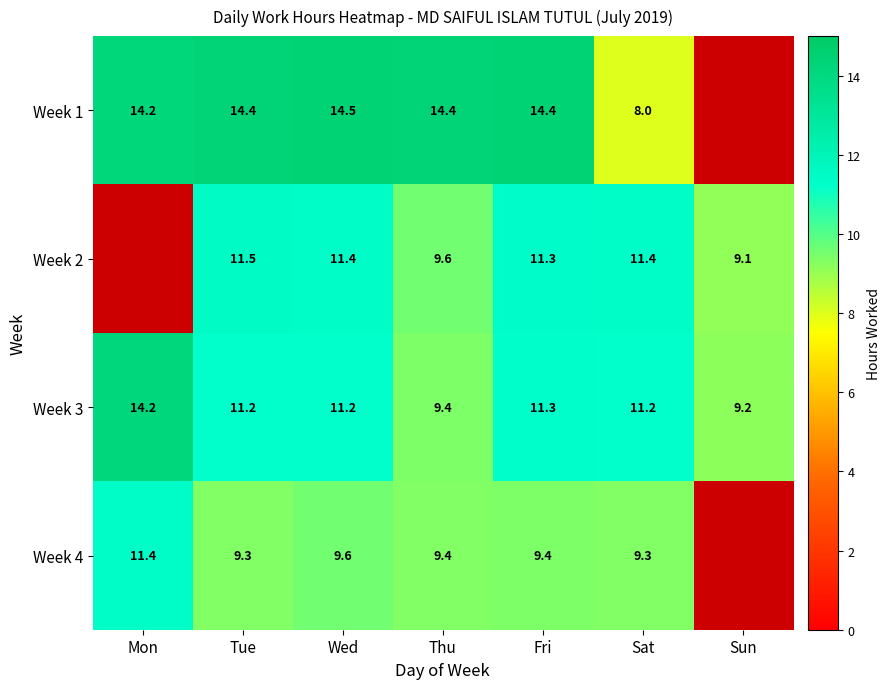

True or false: Week 3 has a value of 11.2 at Tue.

True